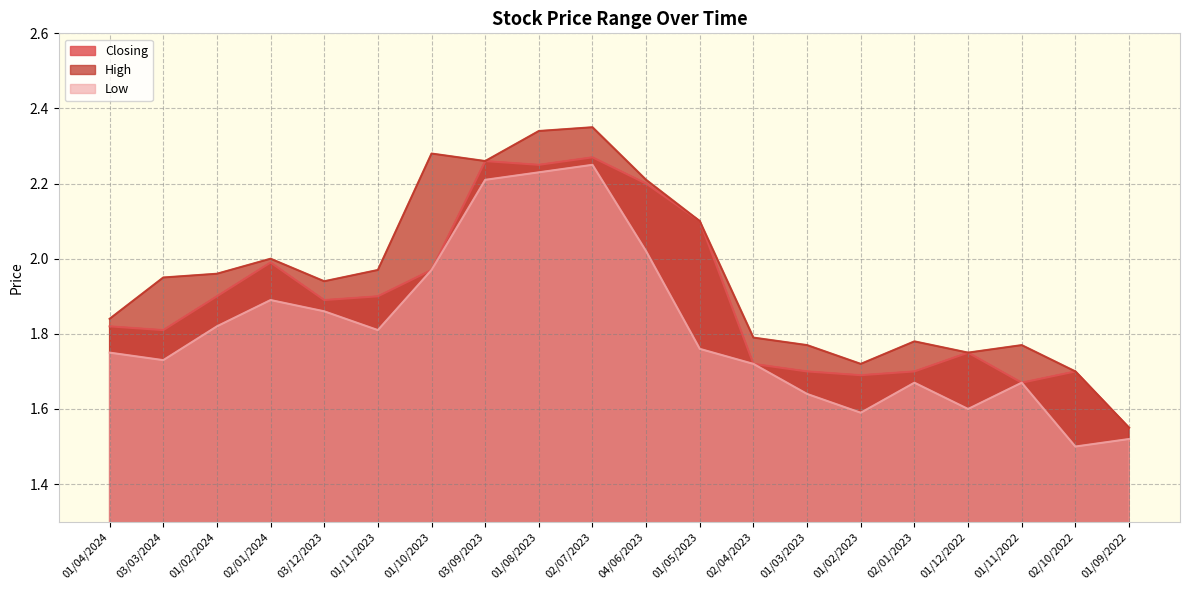

The value of Closing at 01/11/2022 is 1.0. True or false?

False